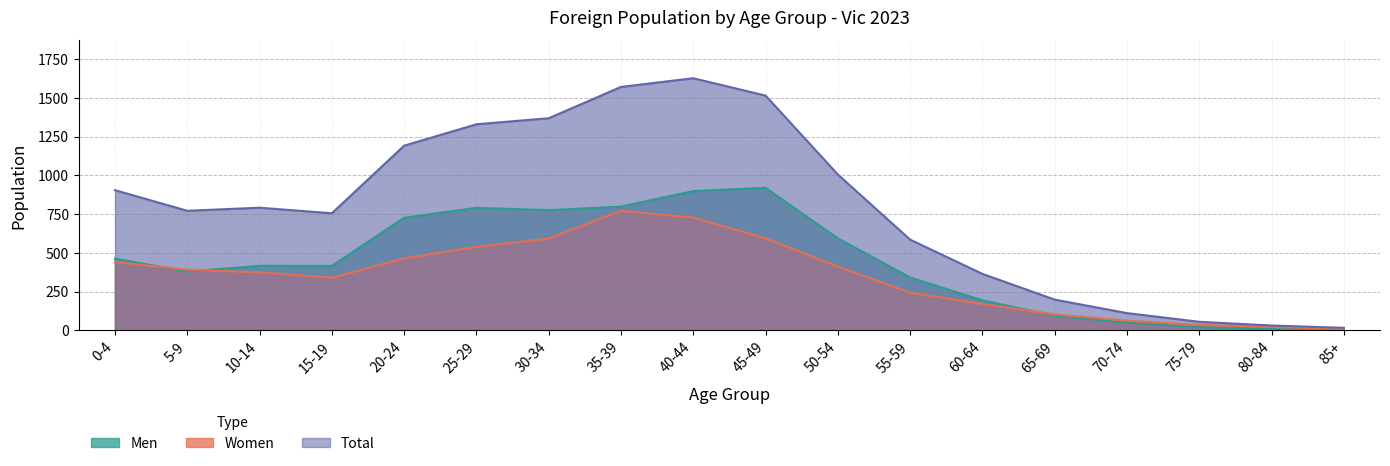

What are all the series names shown in the legend?

Men, Women, Total